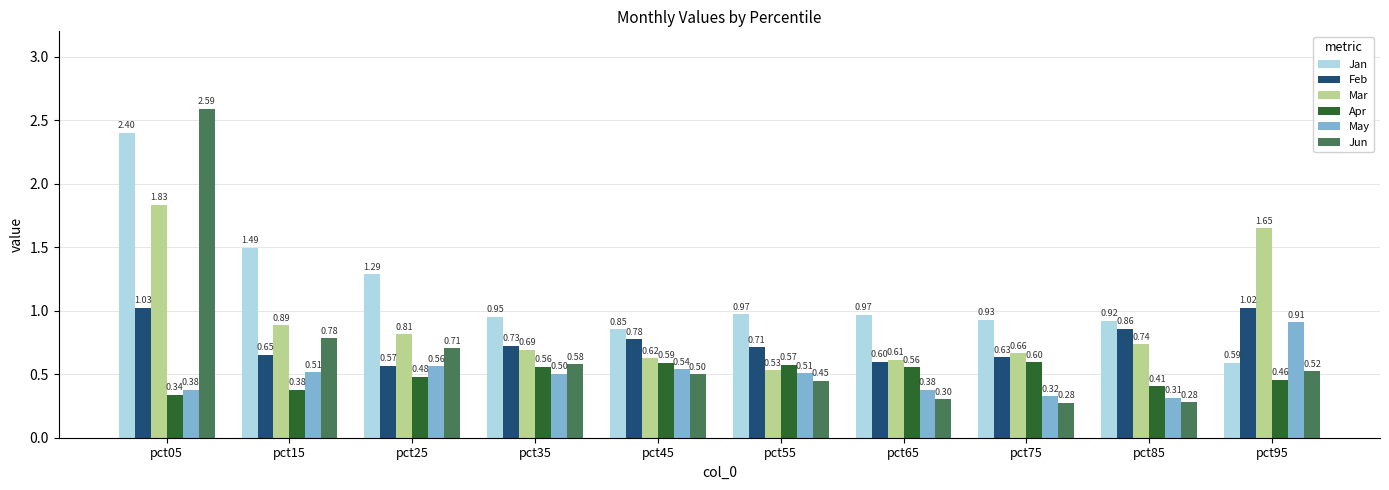

What is the difference between the maximum and minimum values in the Feb series?

0.5